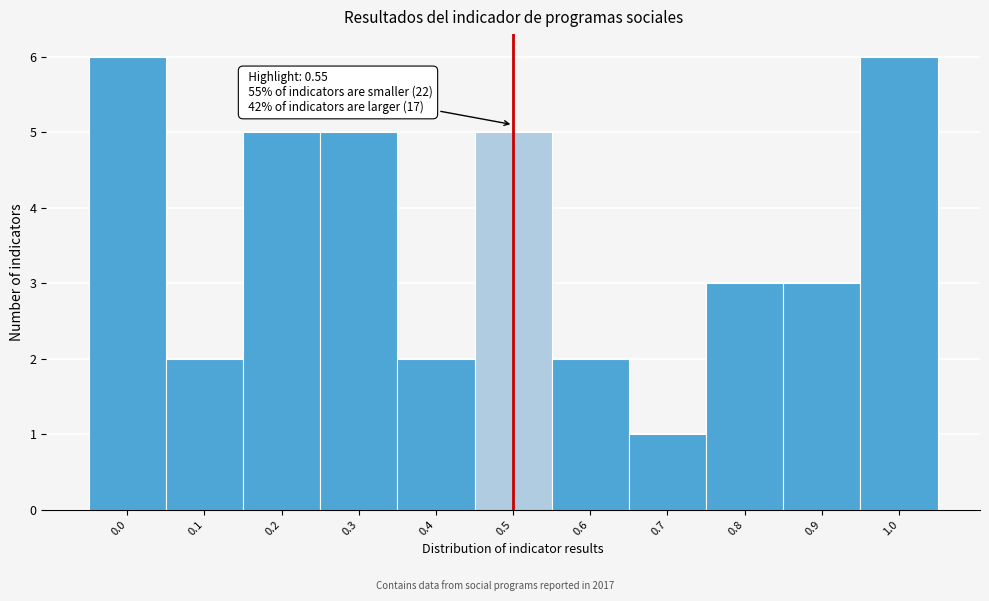

Reading left to right, what are all the values shown in this chart?

0.0=6	0.1=2	0.2=5	0.3=5	0.4=2	0.5=5	0.6=2	0.7=1	0.8=3	0.9=3	1.0=6